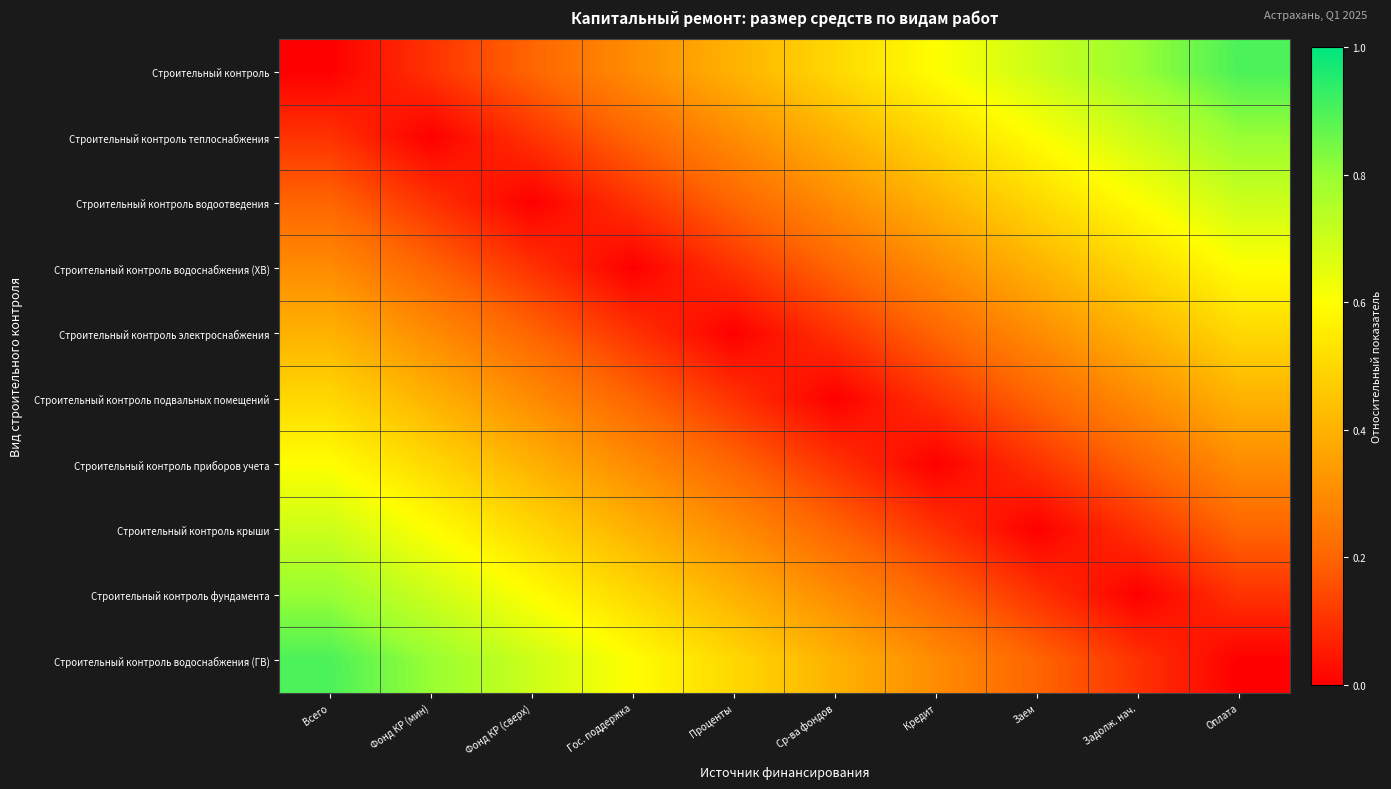

At Всего, list the series in order from smallest to largest.

Строительный контроль, Строительный контроль теплоснабжения, Строительный контроль водоотведения, Строительный контроль водоснабжения (ХВ), Строительный контроль электроснабжения, Строительный контроль подвальных помещений, Строительный контроль приборов учета, Строительный контроль крыши, Строительный контроль фундамента, Строительный контроль водоснабжения (ГВ)